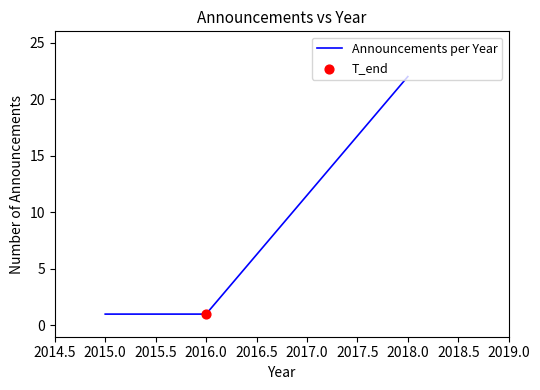

Which has a higher value, 2016.0 or 2018.0?

2018.0